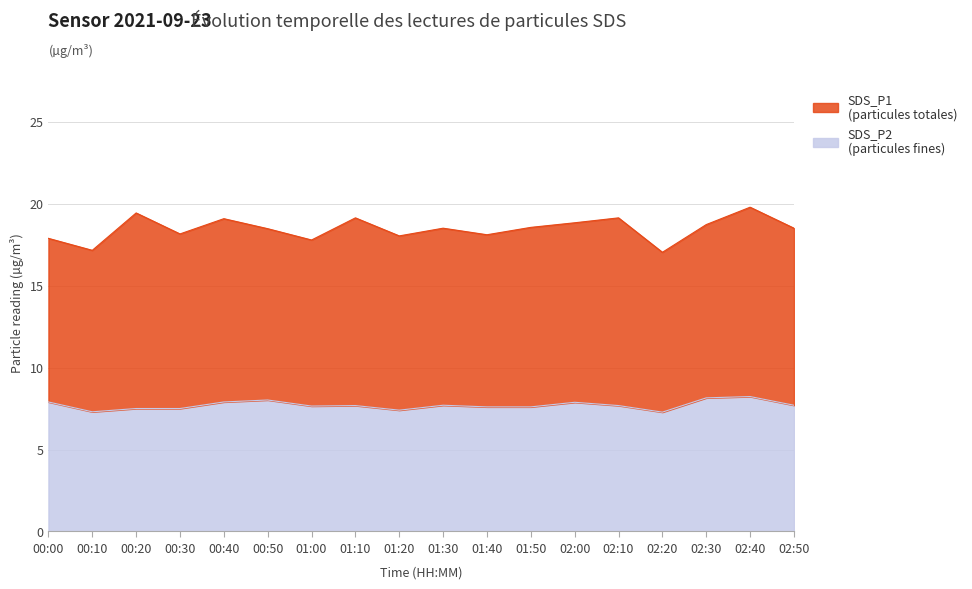

What is the label of the 15th point from the left?

02:20